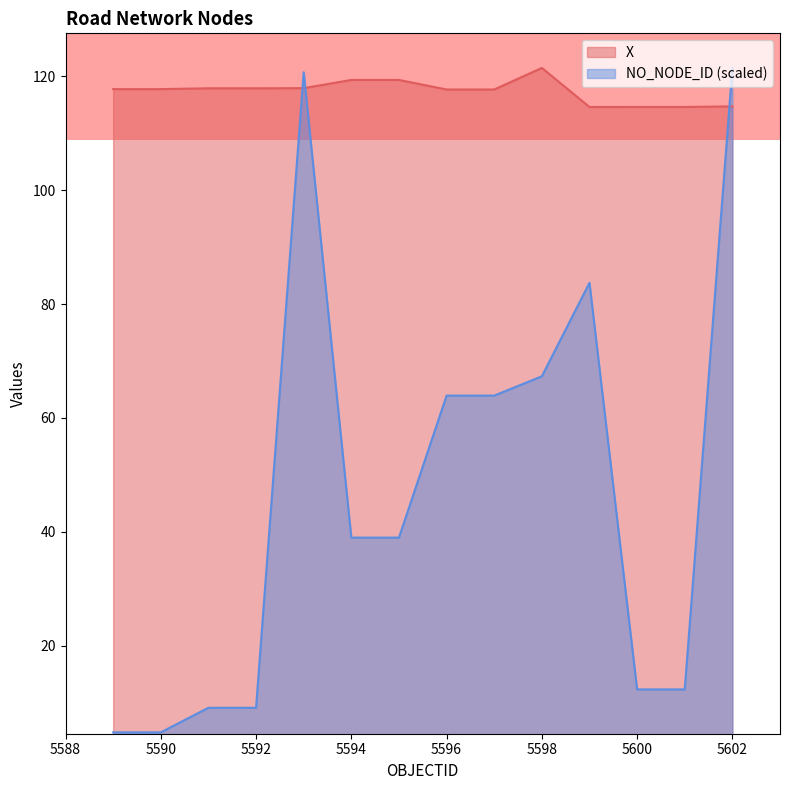

True or false: X has a value of 117.9 at 5591.

True